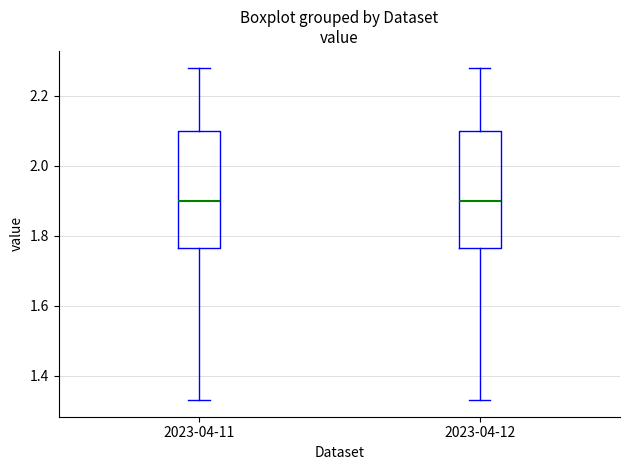

Reading left to right, transcribe this box plot: for each box, give where its median line is, the range the box spans, and where its two whiskers end, as read against the y-axis. The values are not printed on the chart, so give them approximately, as read against the axis.

2023-04-11: median 1.90, box 1.76 to 2.10, whiskers 1.34 to 2.28
2023-04-12: median 1.90, box 1.76 to 2.10, whiskers 1.34 to 2.28